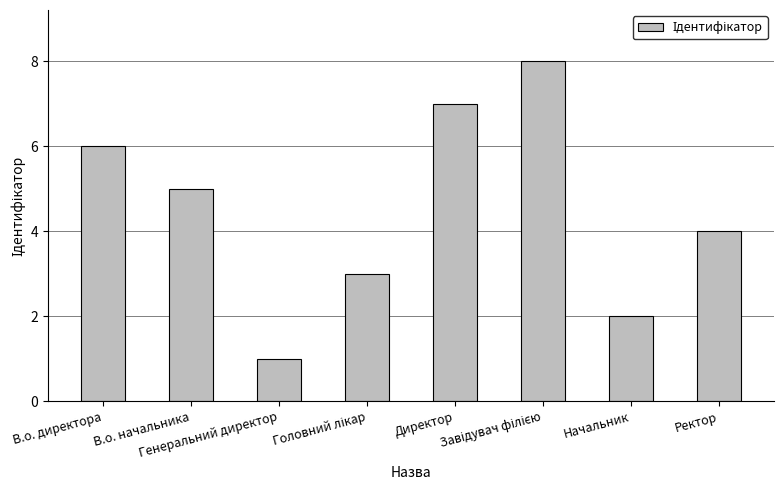

Where does the data first go above 5?

В.о. директора